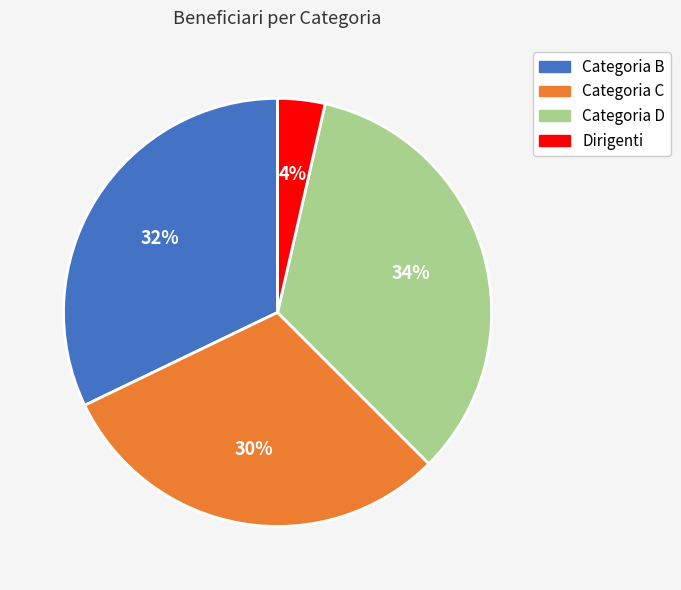

Does any single category account for the majority?

No